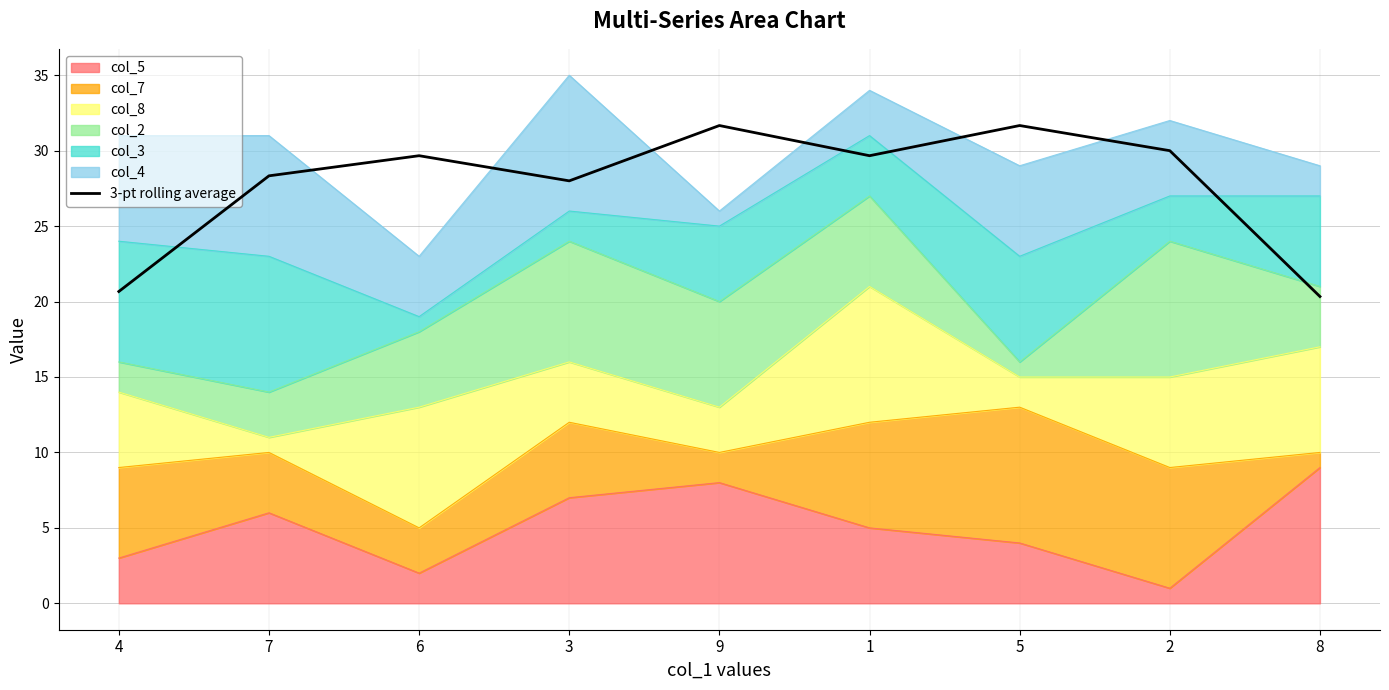

Reading left to right, what are all the values shown in this chart?

20.7	28.3	29.7	28.0	31.7	29.7	31.7	30.0	20.3